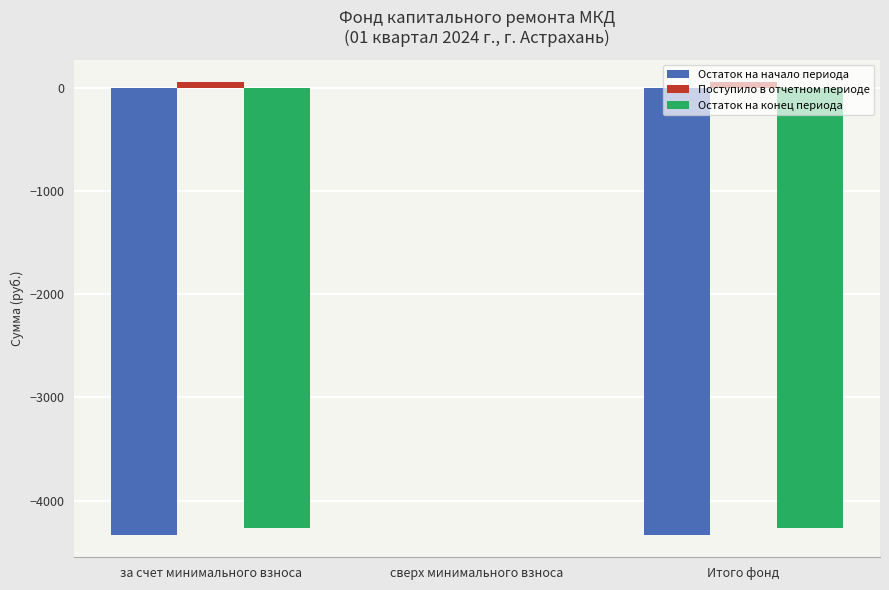

At which label does Остаток на конец периода reach its peak?

сверх минимального взноса